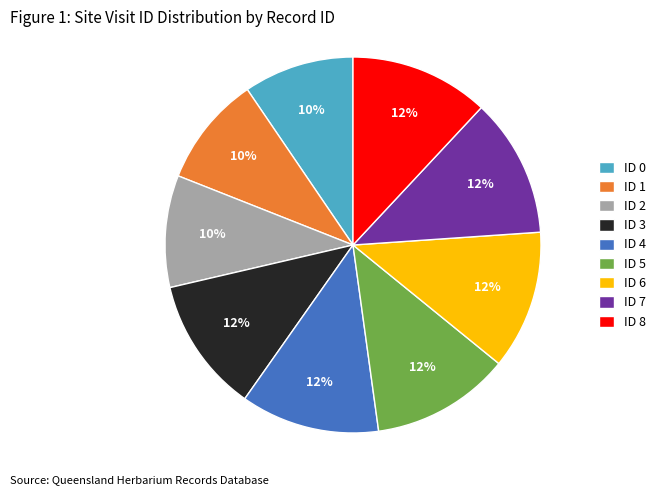

How many slices are in this pie chart?

9